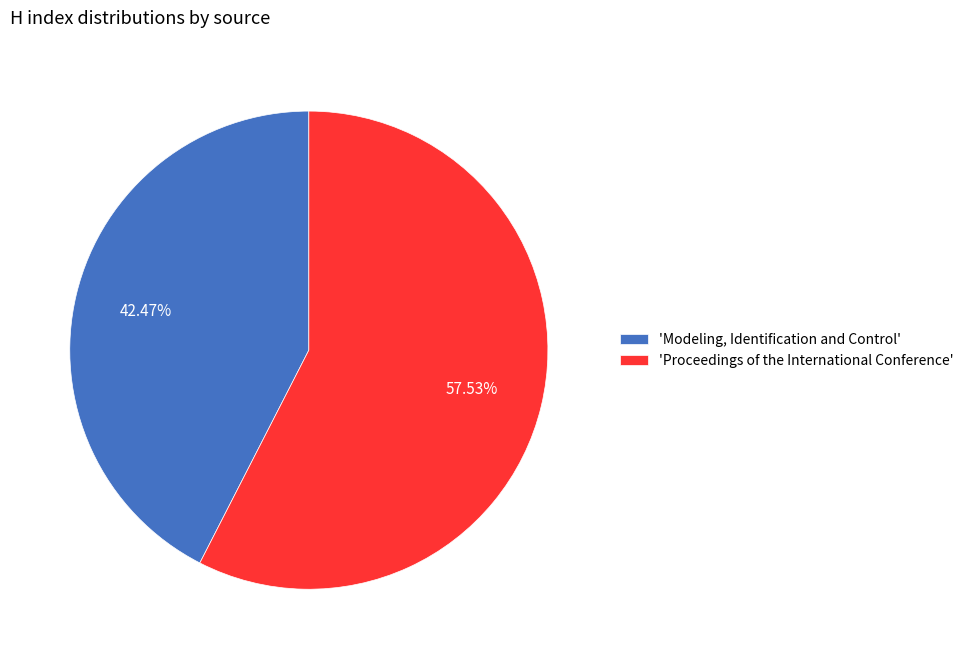

Do 'Modeling, Identification and Control' and 'Proceedings of the International Conference' together represent more than half of the pie?

Yes